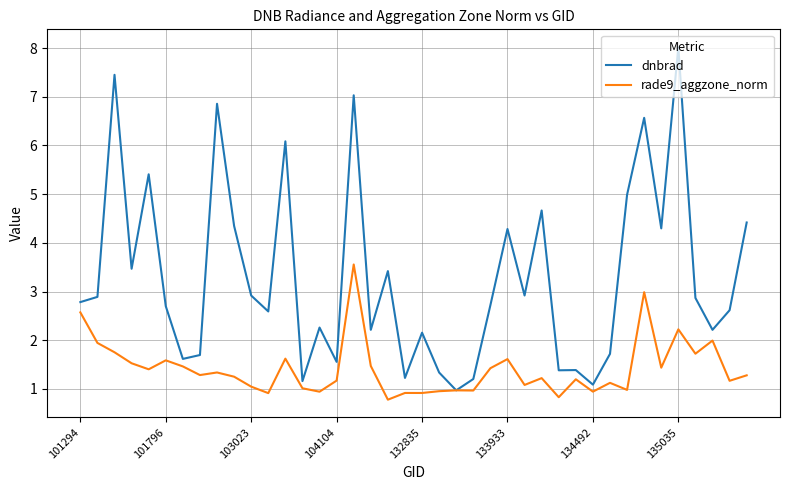

What is the minimum value for dnbrad?

1.0